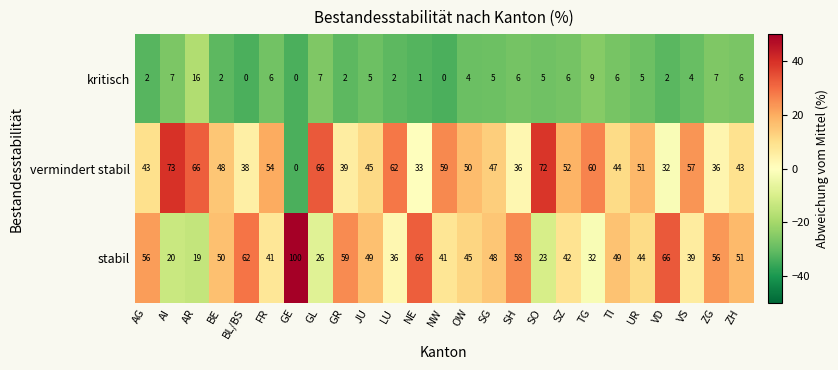

The value of kritisch at BL/BS is -9. True or false?

False